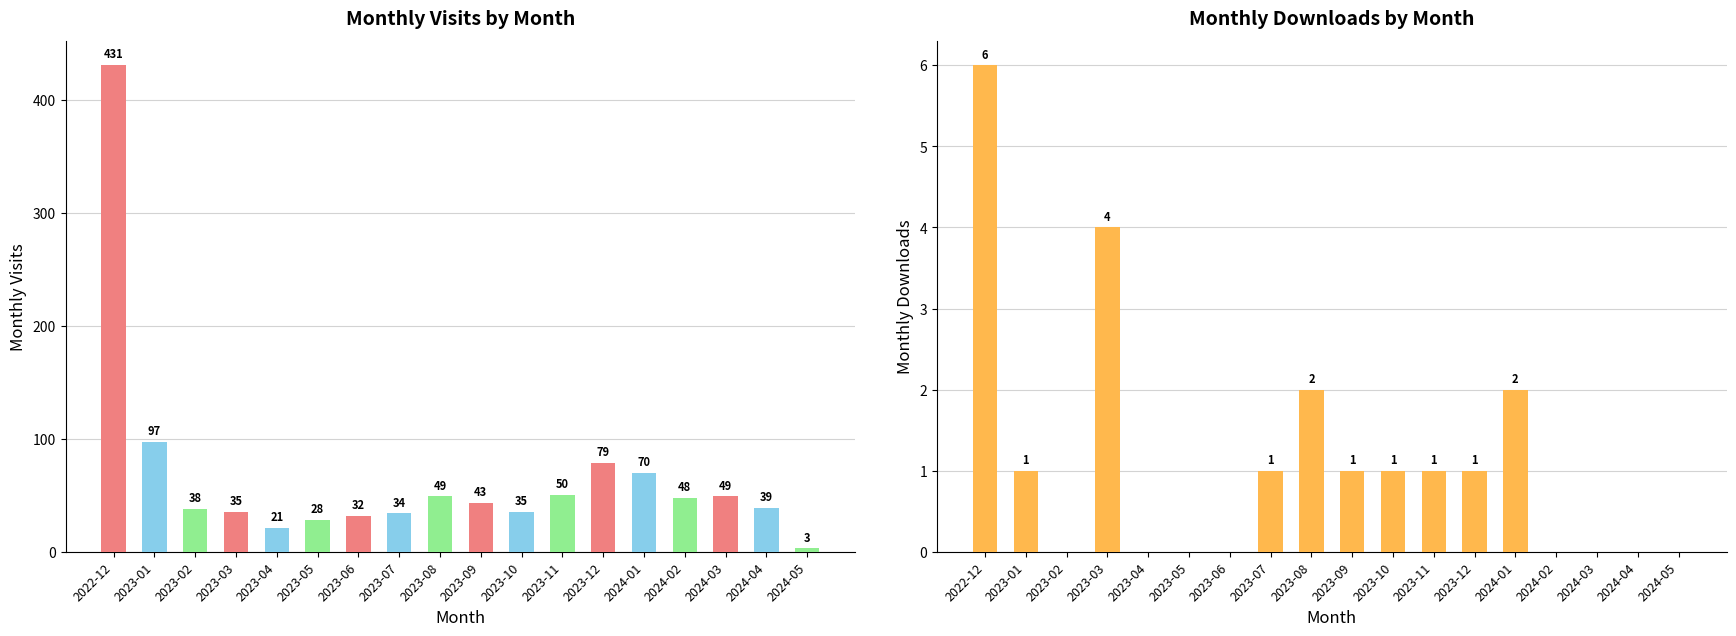

Count the number of categories in the chart.

18